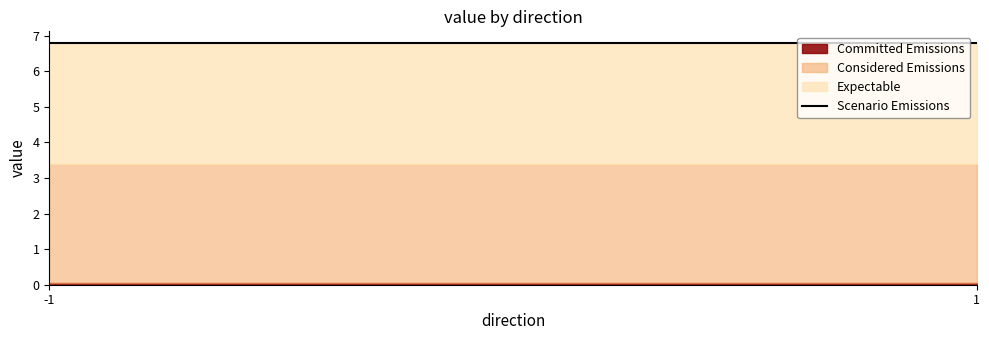

At how many categories does at least one series exceed 2?

2